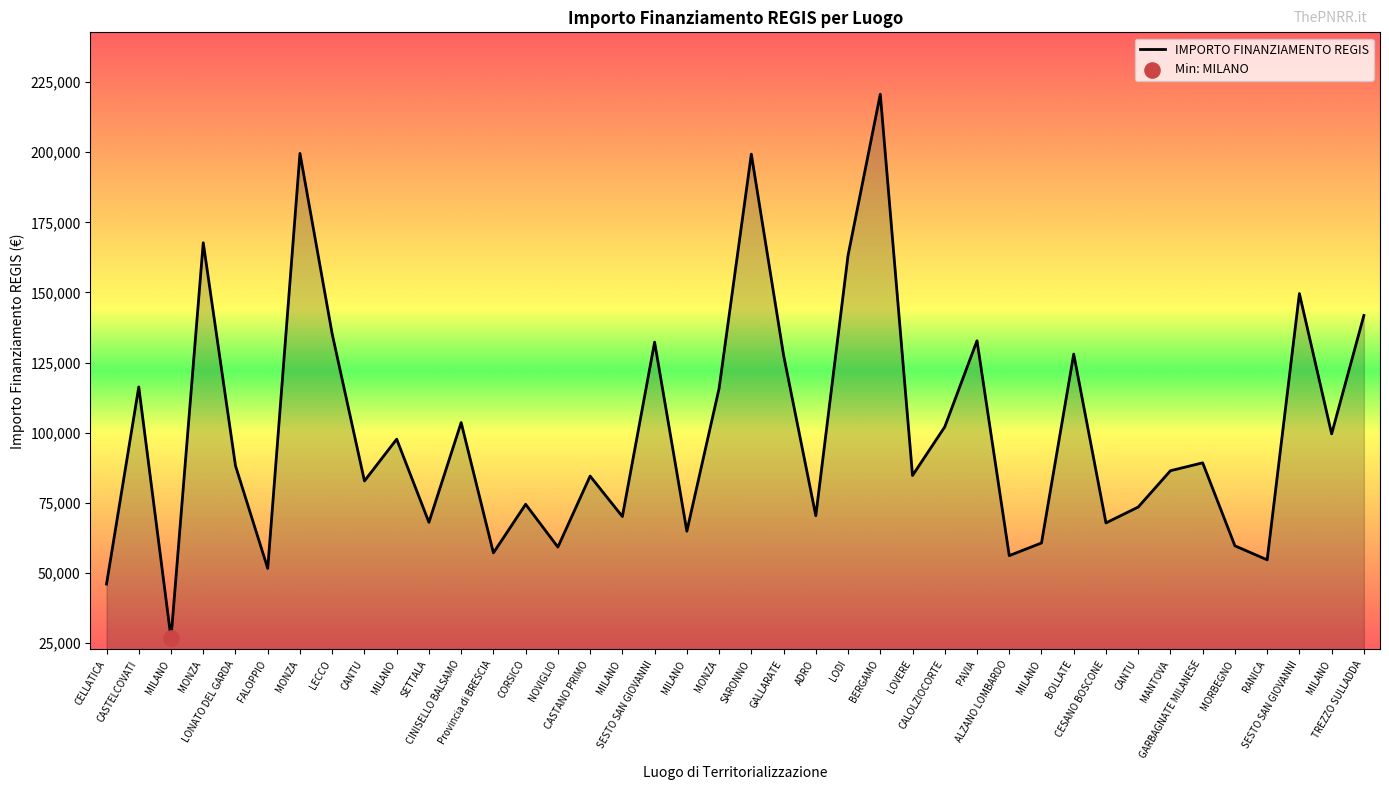

Between MILANO and CANTU, which is larger?

CANTU